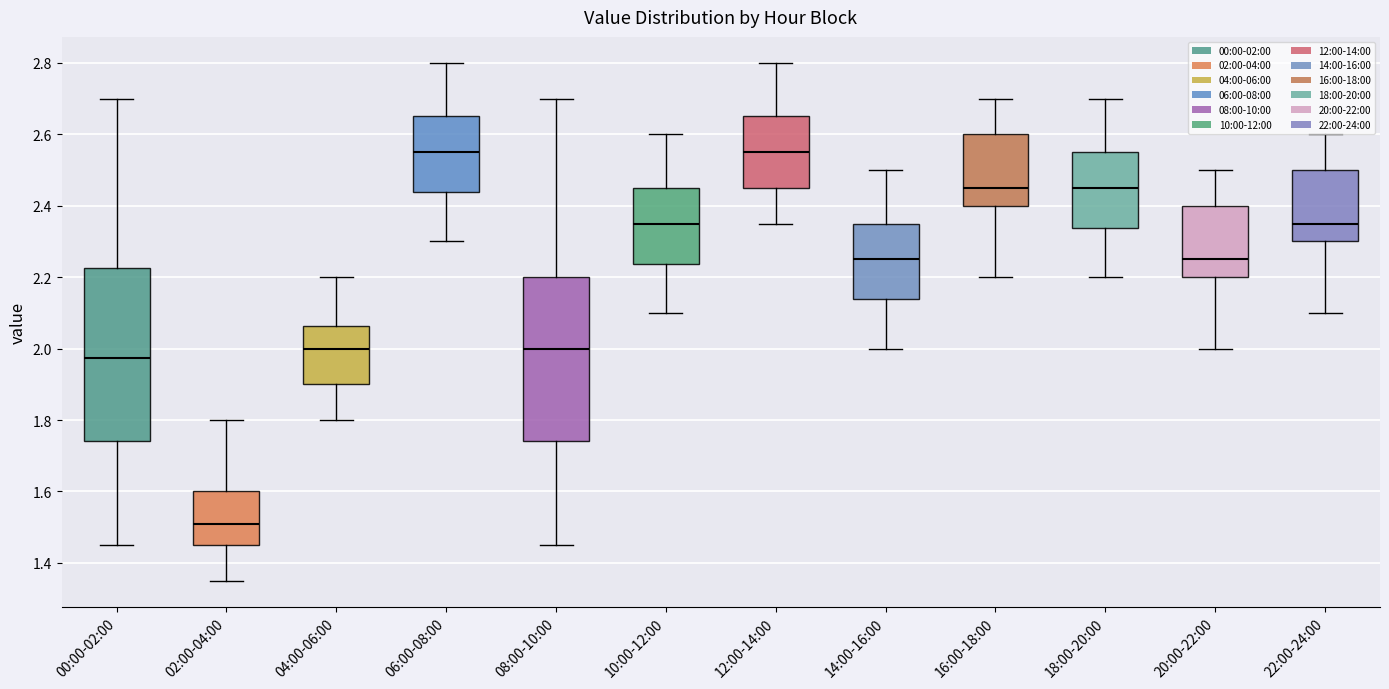

Which box is the tallest, from its lower edge to its upper edge?

00:00-02:00